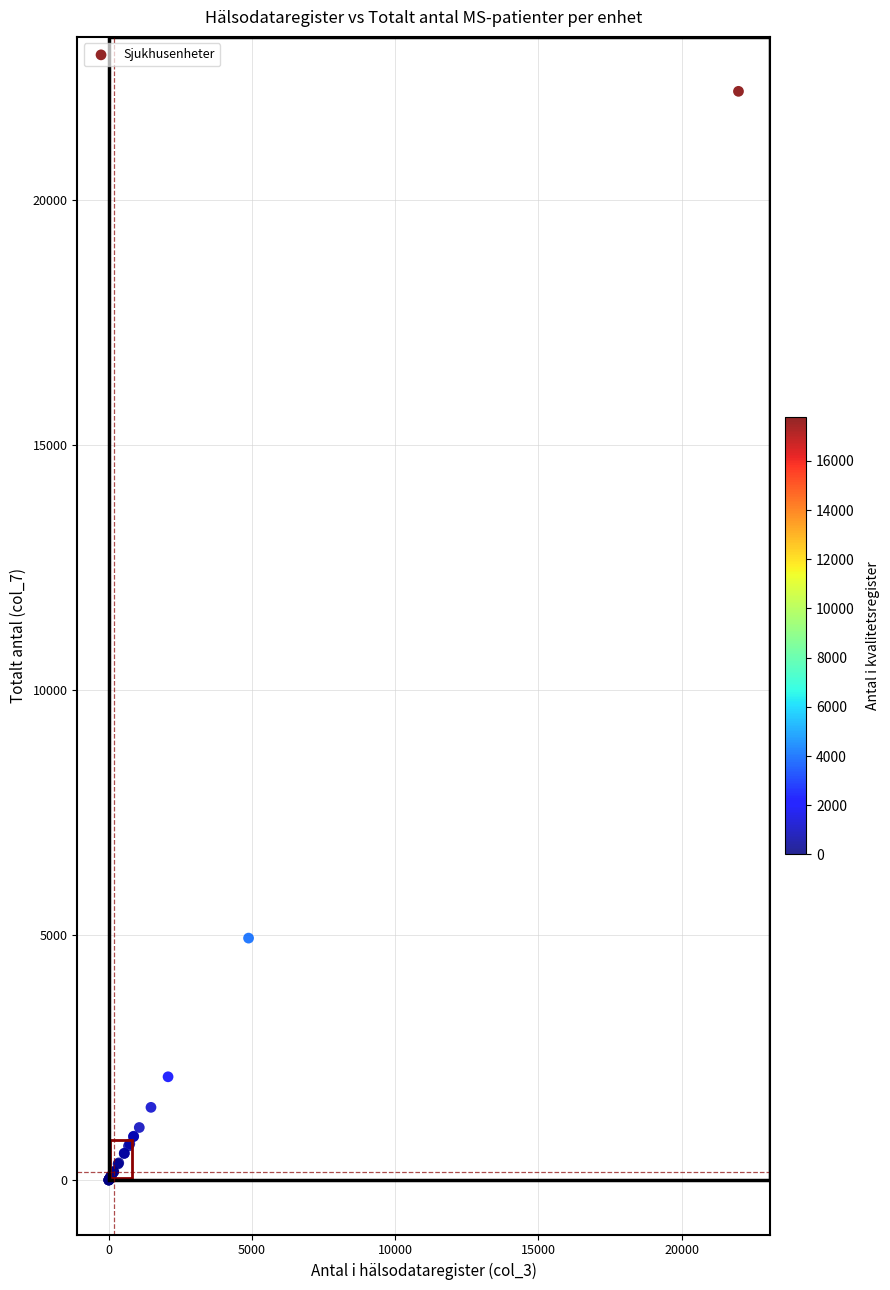

What Y value in the scatter plot is closest to 11108?

4941